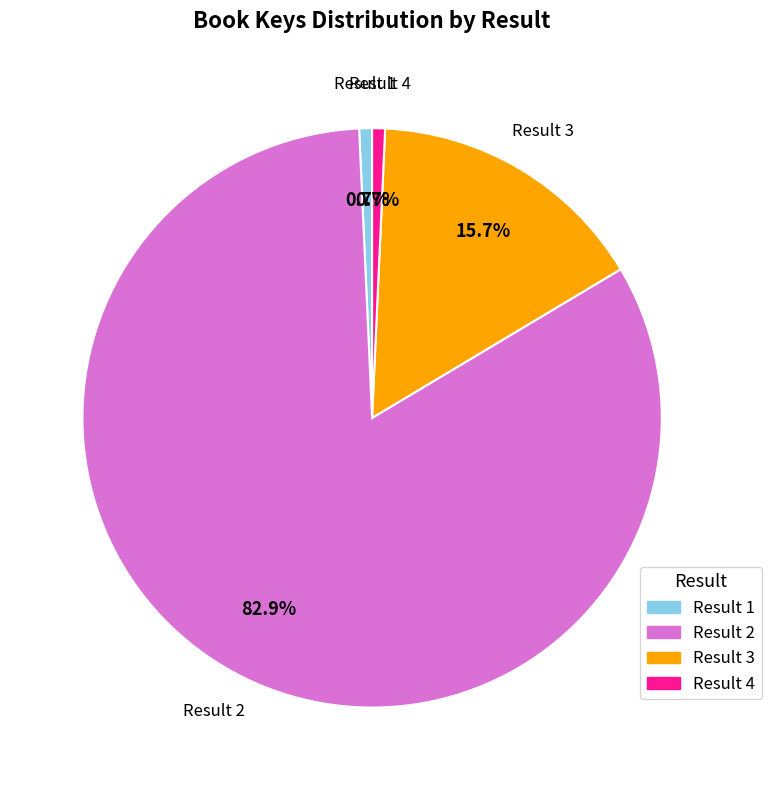

How many segments does this pie chart have?

4